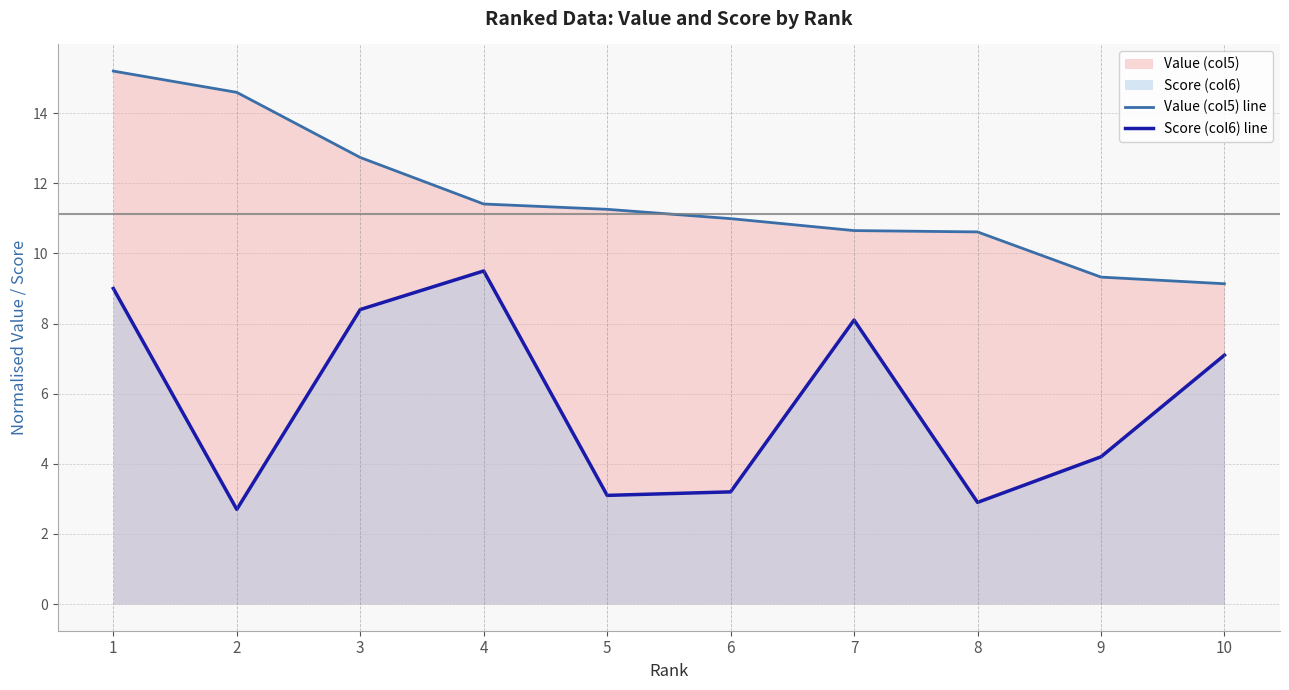

True or false: Score (col6) line and Value (col5) line intersect in this chart.

False